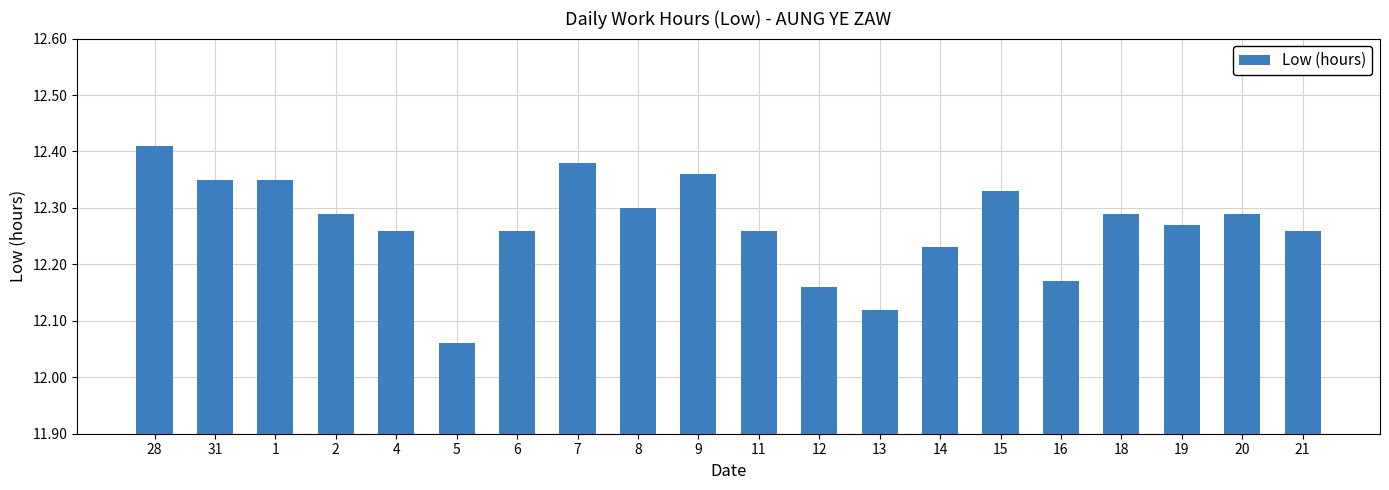

True or false: the data shows 20.2 at 19.

False